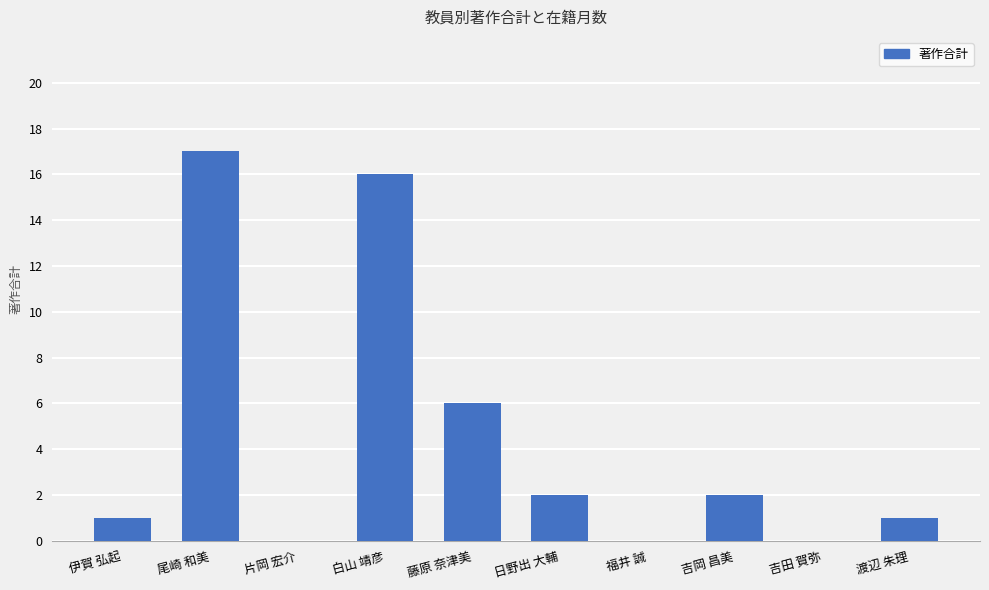

At which label does the data first exceed 2?

尾崎 和美